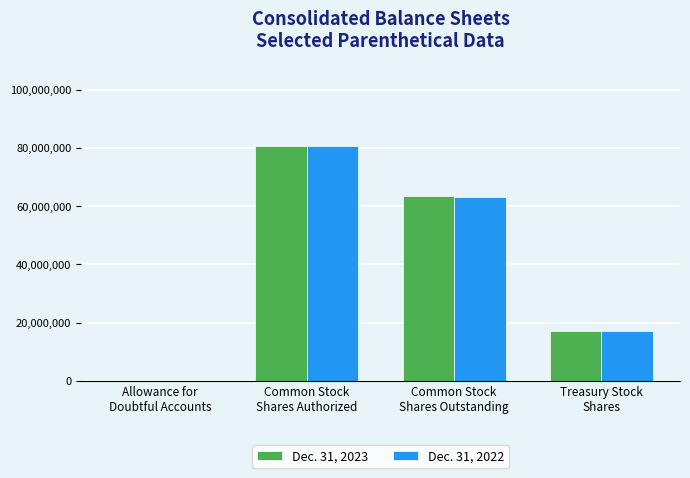

How many series are shown in this chart?

2